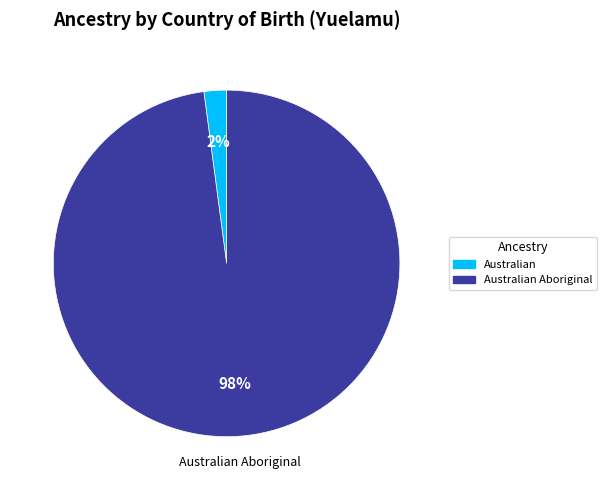

To the nearest percent, what is the difference between the largest and smallest slice percentages?

96%